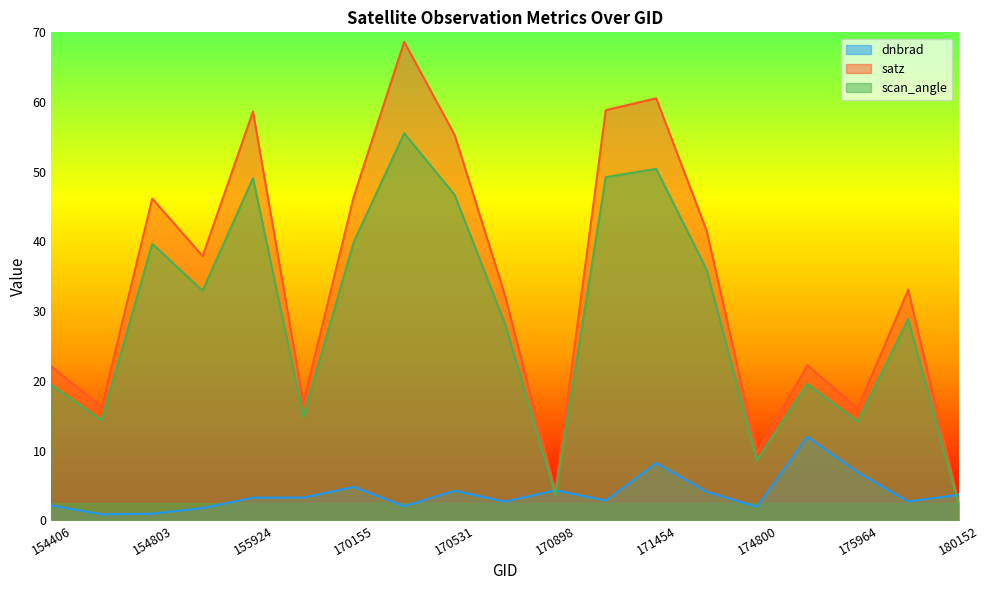

The value of dnbrad at 174800 is 1.9. True or false?

True